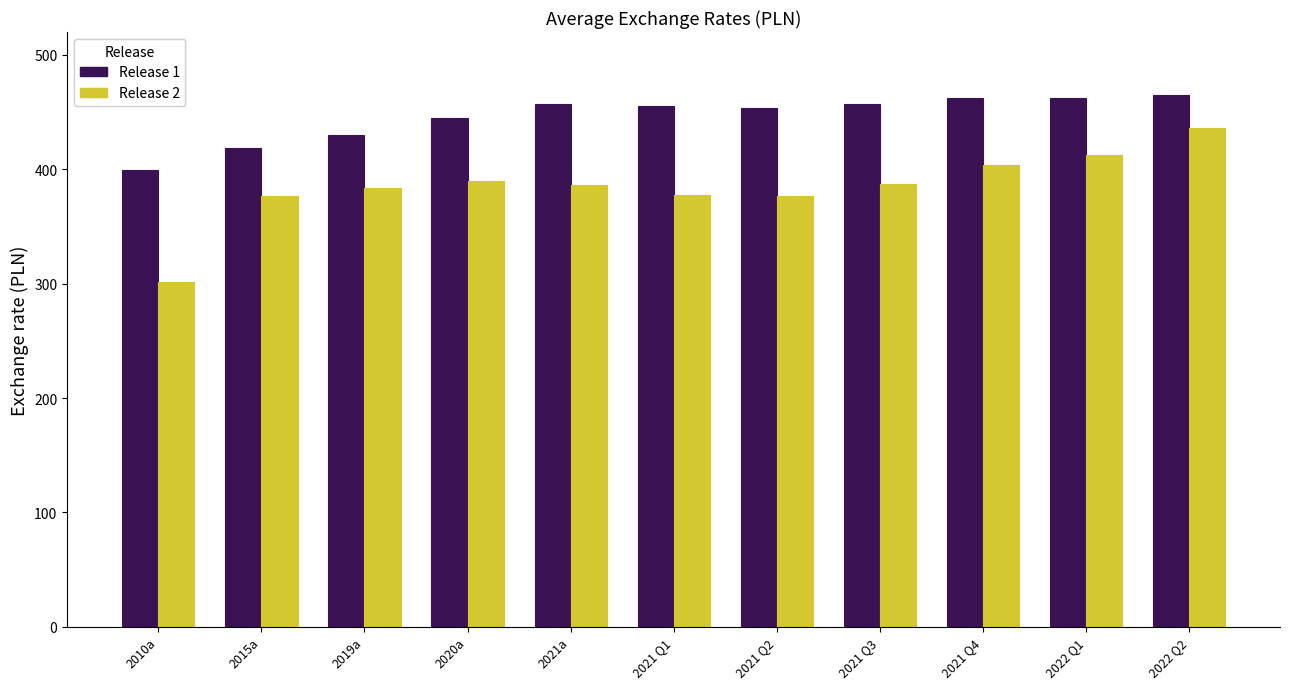

What is the value of the Release 1 bar at the 11th from the left?

464.8